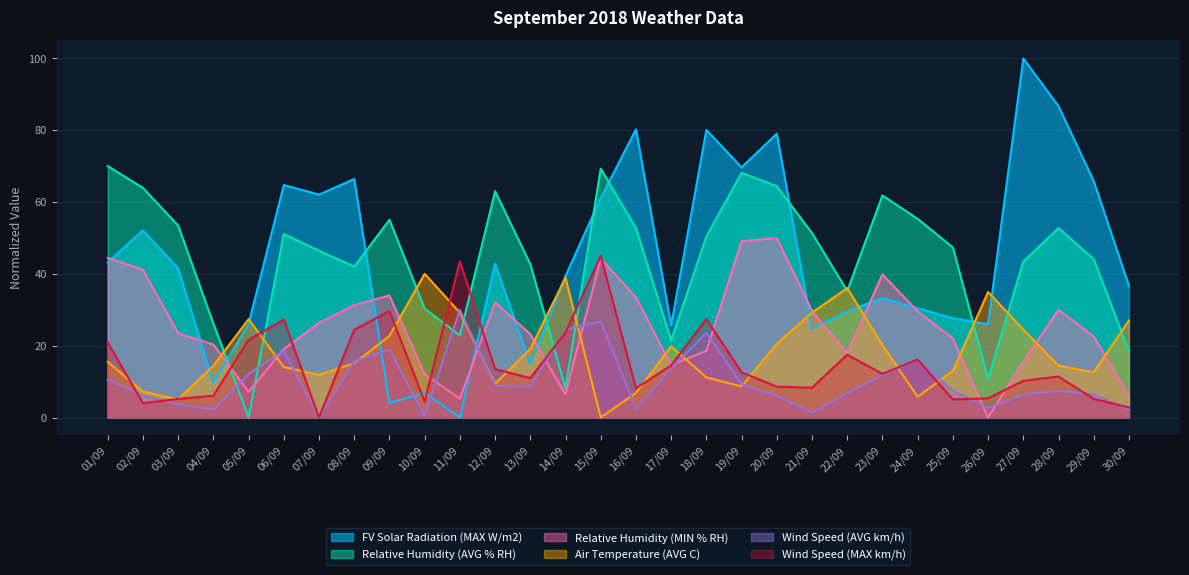

Reading left to right, transcribe all the data shown in this chart.

FV Solar Radiation (MAX W/m2): 01/09=43.2	02/09=52.1	03/09=41.5	04/09=9.8	05/09=26.1	06/09=64.7	07/09=62.1	08/09=66.4	09/09=4.0	10/09=6.9	11/09=0.0	12/09=42.9	13/09=14.9	14/09=39.4	15/09=61.1	16/09=80.2	17/09=25.7	18/09=80.1	19/09=69.7	20/09=79.0	21/09=24.7	22/09=29.6	23/09=33.3	24/09=30.4	25/09=27.6	26/09=26.0	27/09=100.0	28/09=86.7	29/09=65.8	30/09=36.6
Relative Humidity (AVG % RH): 01/09=70.0	02/09=63.9	03/09=53.4	04/09=26.1	05/09=0.0	06/09=51.1	07/09=46.4	08/09=42.0	09/09=55.1	10/09=30.3	11/09=22.9	12/09=63.0	13/09=42.7	14/09=8.2	15/09=69.3	16/09=52.7	17/09=21.5	18/09=50.4	19/09=68.1	20/09=64.4	21/09=51.3	22/09=35.2	23/09=61.8	24/09=55.3	25/09=47.4	26/09=10.7	27/09=43.4	28/09=52.7	29/09=44.1	30/09=18.4
Relative Humidity (MIN % RH): 01/09=44.4	02/09=41.1	03/09=23.5	04/09=20.3	05/09=7.1	06/09=19.0	07/09=26.3	08/09=31.3	09/09=34.0	10/09=12.1	11/09=5.2	12/09=32.1	13/09=23.2	14/09=6.5	15/09=44.3	16/09=33.5	17/09=14.6	18/09=18.6	19/09=49.0	20/09=50.0	21/09=29.7	22/09=17.9	23/09=39.8	24/09=29.5	25/09=22.1	26/09=0.0	27/09=15.6	28/09=30.0	29/09=22.5	30/09=6.0
Air Temperature (AVG C): 01/09=15.5	02/09=7.2	03/09=5.0	04/09=14.4	05/09=27.4	06/09=14.1	07/09=11.9	08/09=15.1	09/09=22.7	10/09=40.0	11/09=29.2	12/09=9.4	13/09=19.1	14/09=38.9	15/09=0.0	16/09=6.8	17/09=19.8	18/09=11.2	19/09=8.6	20/09=20.5	21/09=29.2	22/09=36.0	23/09=20.2	24/09=5.8	25/09=13.0	26/09=35.0	27/09=24.5	28/09=14.4	29/09=12.6	30/09=27.0
Wind Speed (AVG km/h): 01/09=10.6	02/09=6.1	03/09=3.7	04/09=2.2	05/09=12.1	06/09=18.6	07/09=0.0	08/09=15.6	09/09=18.9	10/09=0.4	11/09=30.0	12/09=8.8	13/09=8.7	14/09=24.5	15/09=26.7	16/09=2.3	17/09=13.7	18/09=23.6	19/09=9.2	20/09=6.1	21/09=1.4	22/09=6.8	23/09=11.8	24/09=15.9	25/09=7.4	26/09=2.6	27/09=6.4	28/09=7.4	29/09=6.4	30/09=2.2
Wind Speed (MAX km/h): 01/09=20.9	02/09=4.0	03/09=5.2	04/09=6.1	05/09=21.6	06/09=27.2	07/09=0.0	08/09=24.4	09/09=29.6	10/09=4.4	11/09=43.5	12/09=13.5	13/09=11.0	14/09=23.7	15/09=45.0	16/09=8.1	17/09=14.5	18/09=27.4	19/09=12.6	20/09=8.6	21/09=8.3	22/09=17.5	23/09=12.1	24/09=16.1	25/09=5.0	26/09=5.3	27/09=10.2	28/09=11.4	29/09=5.2	30/09=2.8